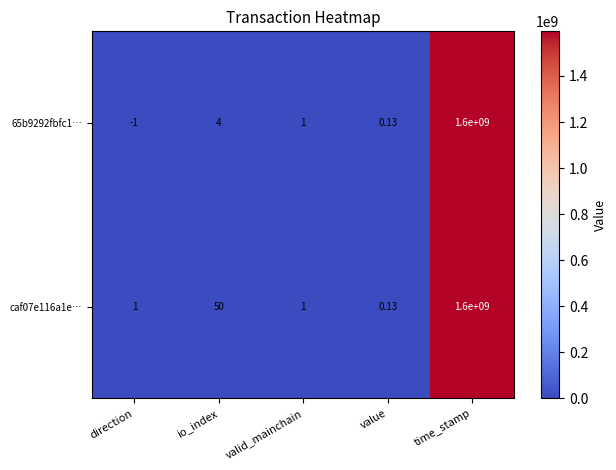

How many categories are shown in the chart?

5